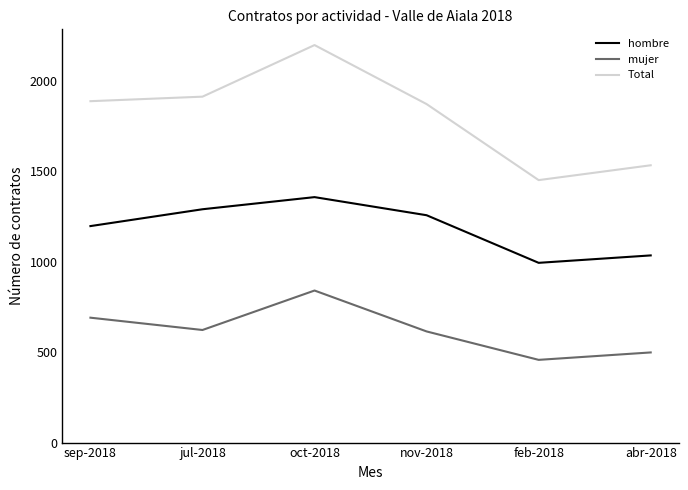

Where does the hombre series first go above 1256?

jul-2018